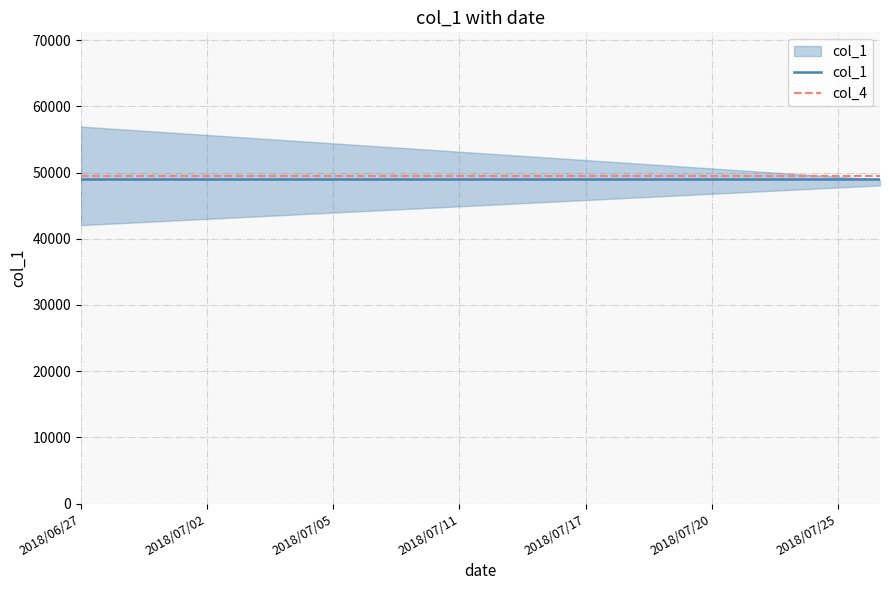

At how many categories does at least one series exceed 49164?

20